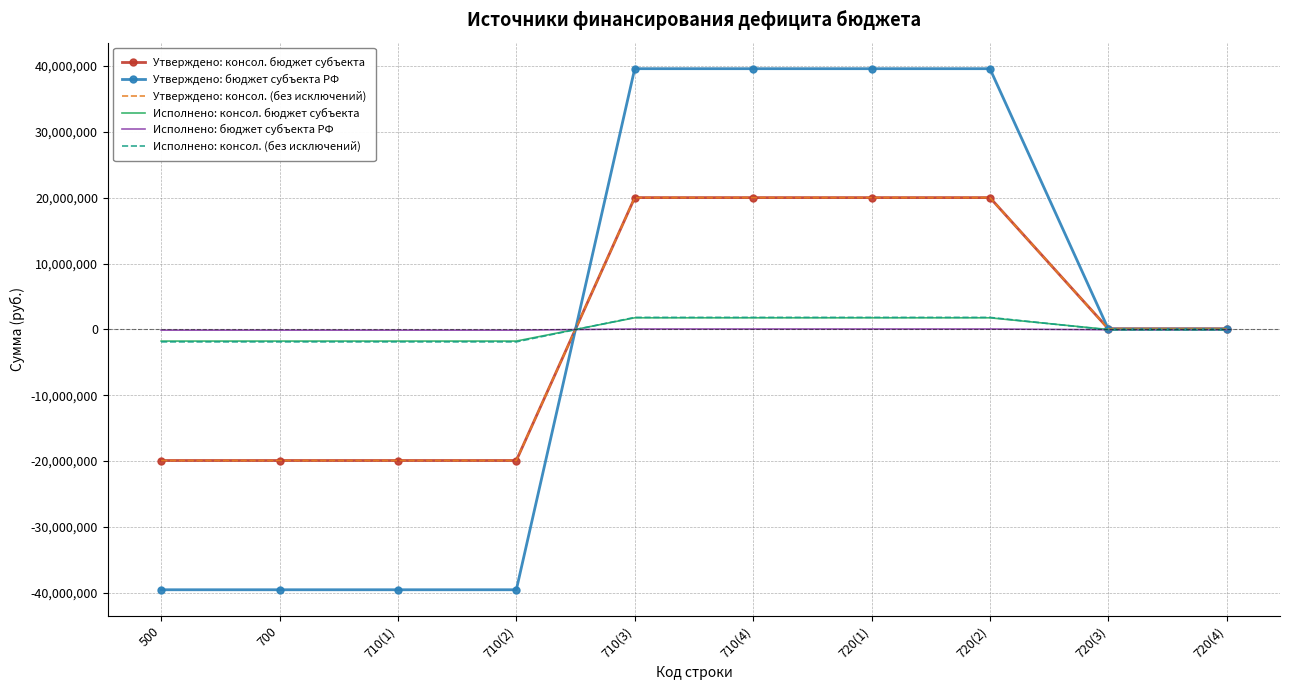

What position from the left is 500?

1